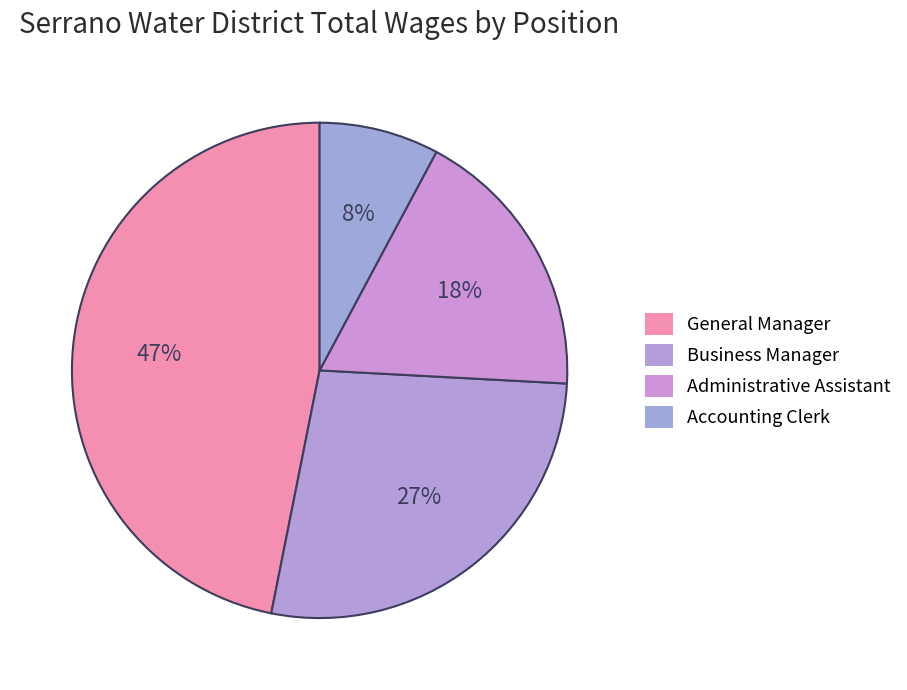

Is there a majority slice in this chart?

No